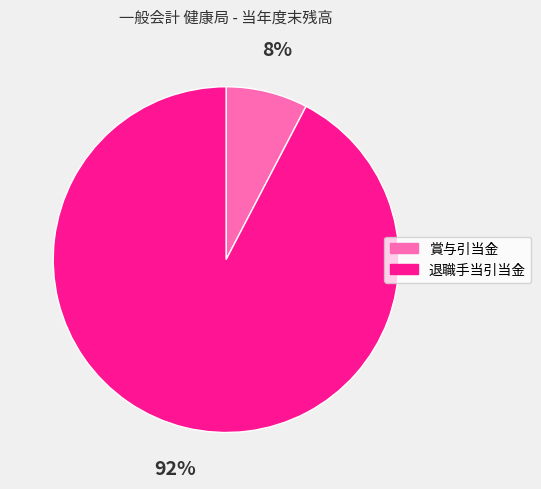

Approximately how many times larger is the value at 賞与引当金 compared to 退職手当引当金?

0.1